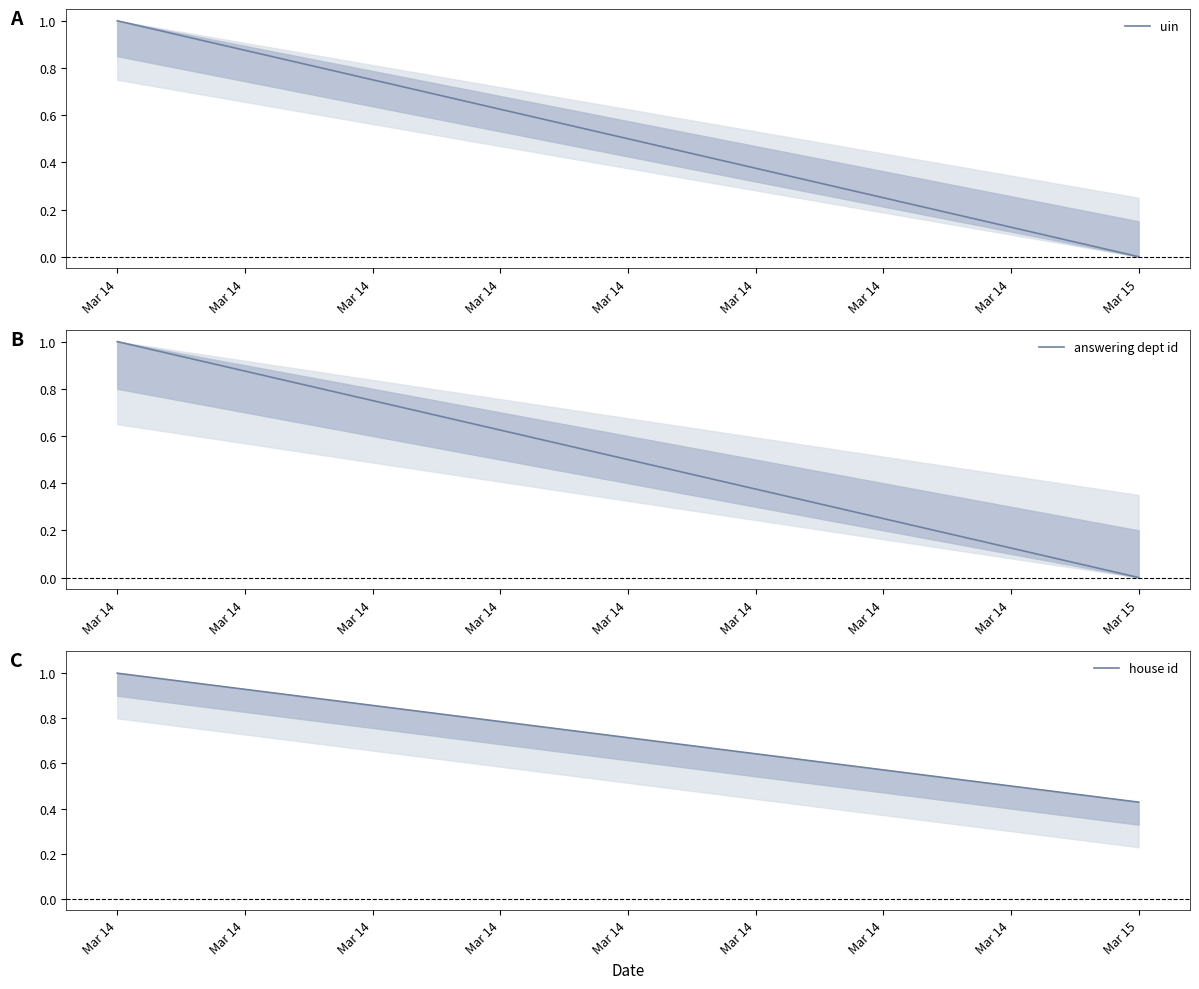

What is the difference between the uin values at Mar 14 and Mar 14?

1.0